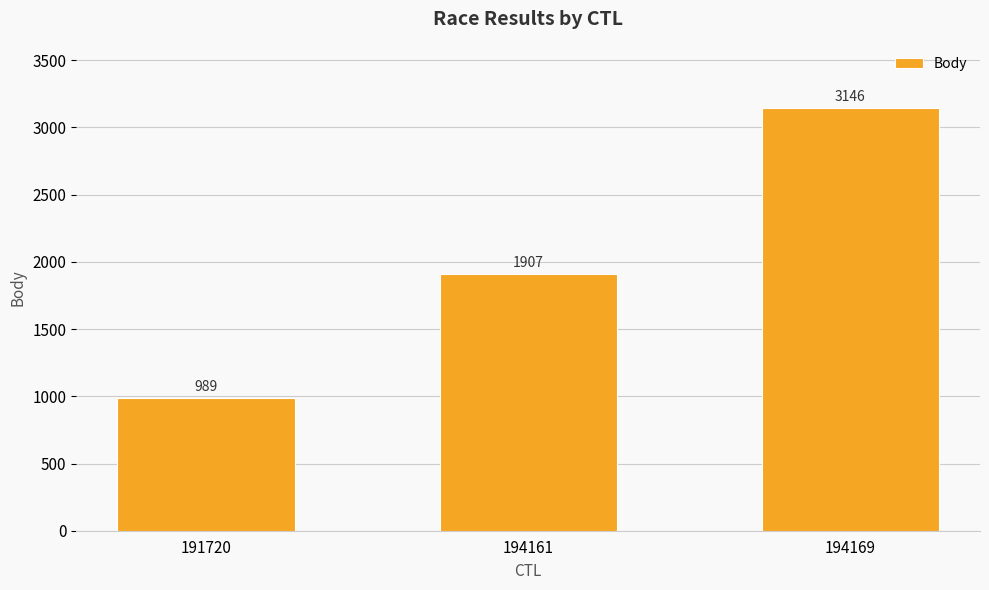

Which category has the lowest value across all series?

191720